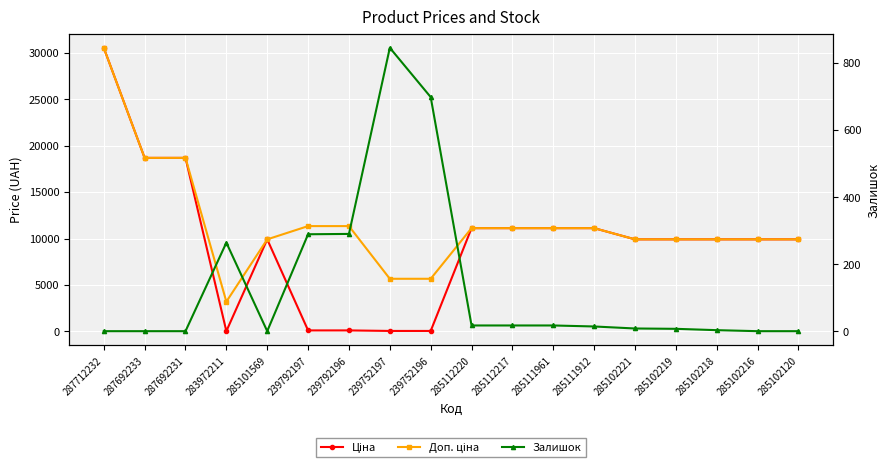

At which category does Доп. ціна reach its first local valley?

283972211